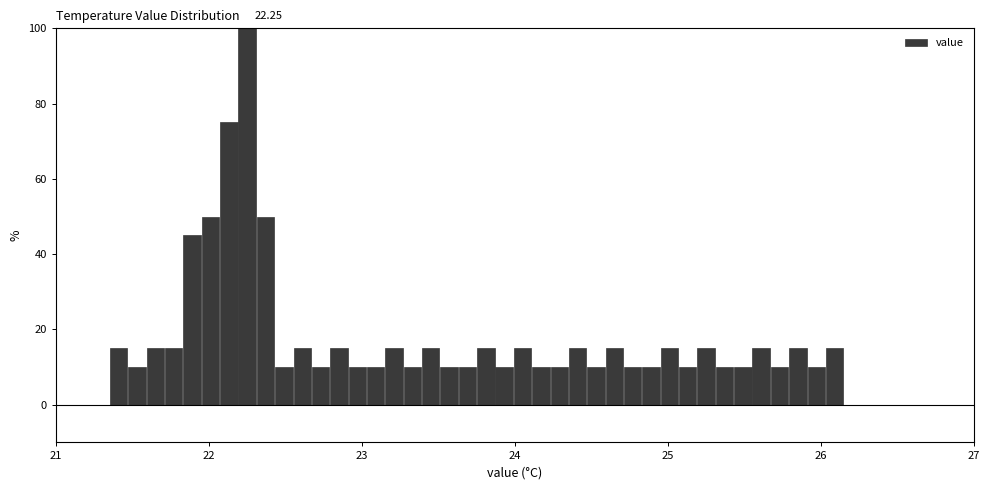

Read against the x-axis, roughly where is the centre of the tallest bar?

22.3